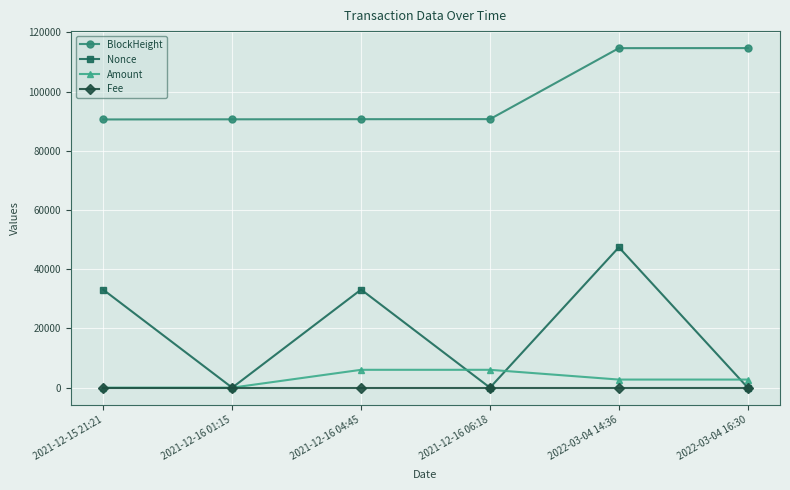

Which series has the widest spread of values?

Nonce